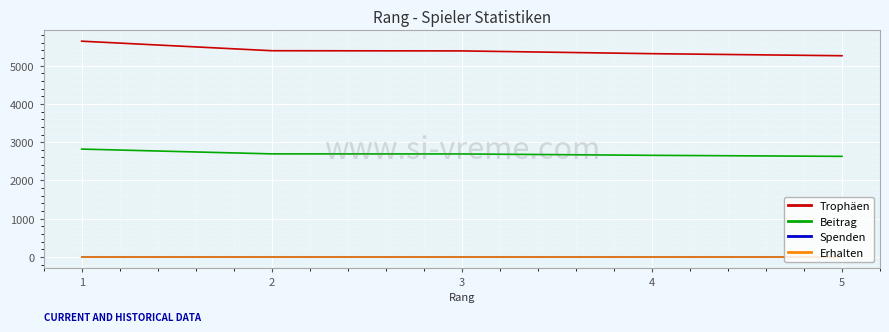

Reading right to left, transcribe all the data shown in this chart.

Trophäen: 5=5258	4=5312	3=5384	2=5389	1=5638
Beitrag: 5=2629	4=2656	3=2692	2=2694	1=2819
Spenden: 5=0	4=0	3=0	2=0	1=0
Erhalten: 5=0	4=0	3=0	2=0	1=0